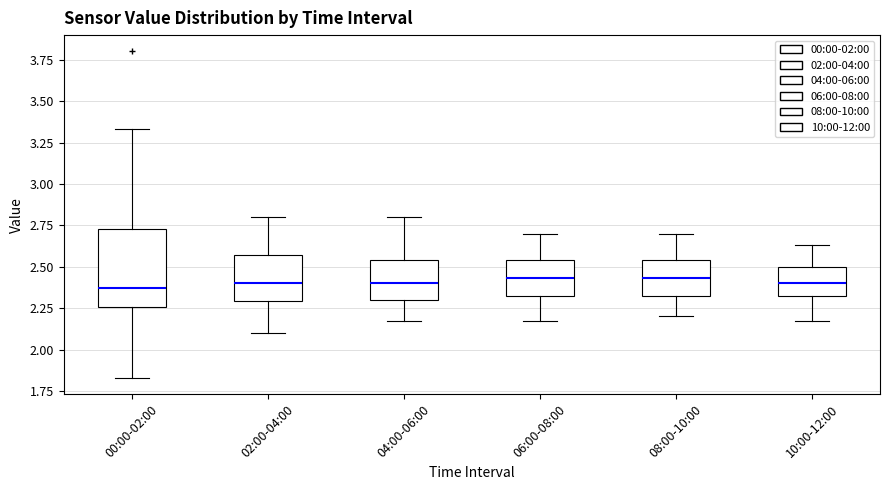

Reading left to right, read every box against the y-axis: the position of its median line, the range the box covers, and the ends of its whiskers. The values are not printed on the chart, so give them approximately, as read against the axis.

00:00-02:00: median 2.35, box 2.25 to 2.75, whiskers 1.85 to 3.35
02:00-04:00: median 2.40, box 2.30 to 2.55, whiskers 2.10 to 2.80
04:00-06:00: median 2.40, box 2.30 to 2.55, whiskers 2.15 to 2.80
06:00-08:00: median 2.45, box 2.30 to 2.55, whiskers 2.15 to 2.70
08:00-10:00: median 2.45, box 2.30 to 2.55, whiskers 2.20 to 2.70
10:00-12:00: median 2.40, box 2.30 to 2.50, whiskers 2.15 to 2.65